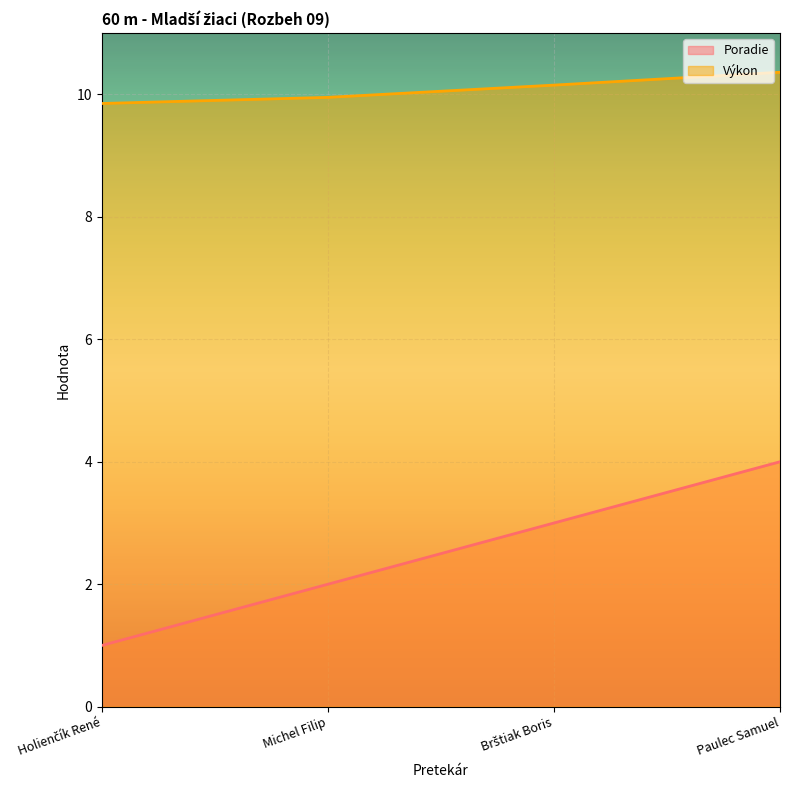

Is the value of Poradie at Michel Filip greater than the value of Výkon at Brštiak Boris?

No